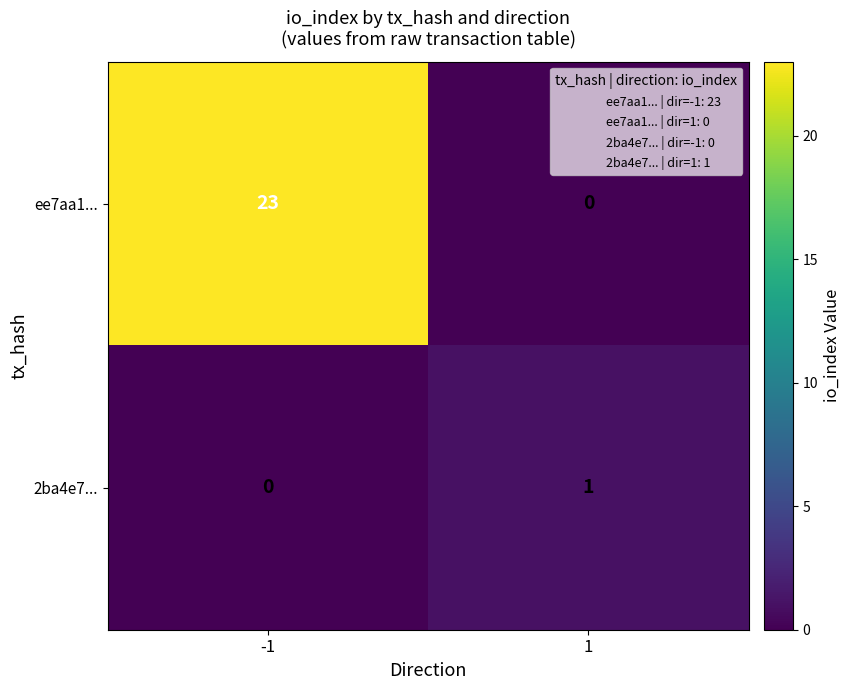

Which series has the widest spread of values?

ee7aa1...